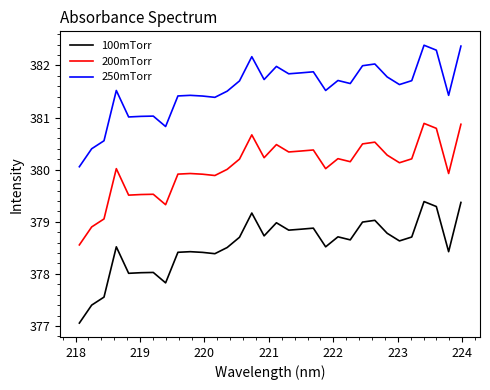

At how many categories does at least one series exceed 380?

32